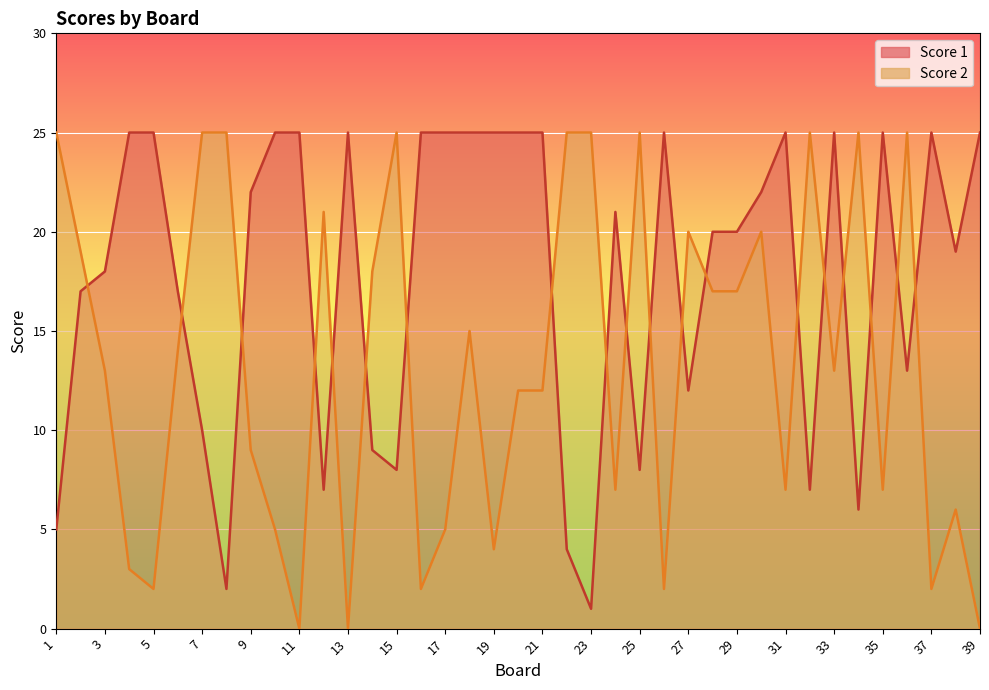

How many lines are shown in the chart?

2